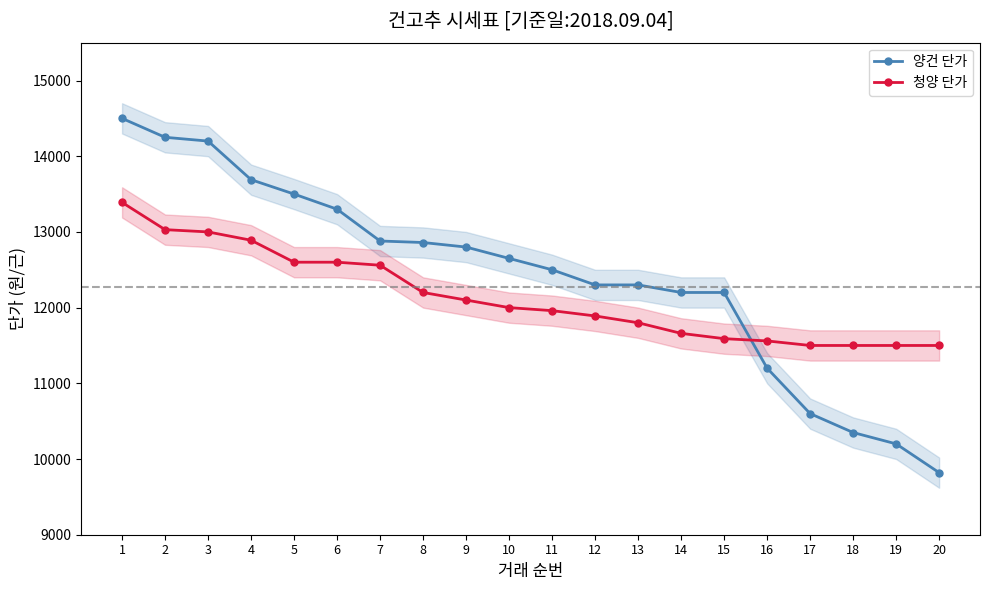

Does the chart have visible grid lines?

No